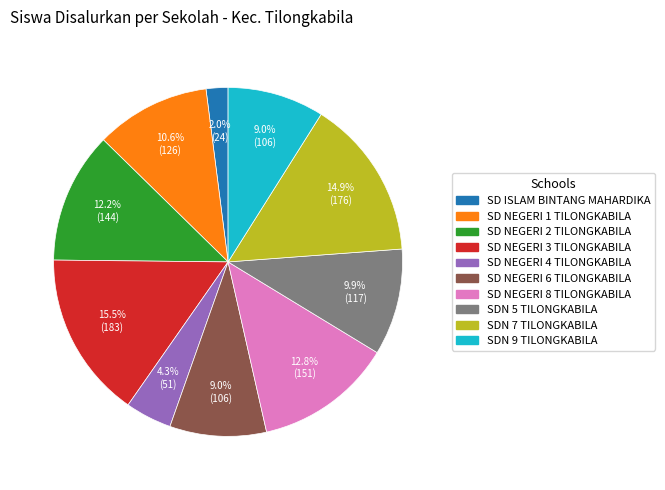

Which slice is the smallest?

SD ISLAM BINTANG MAHARDIKA